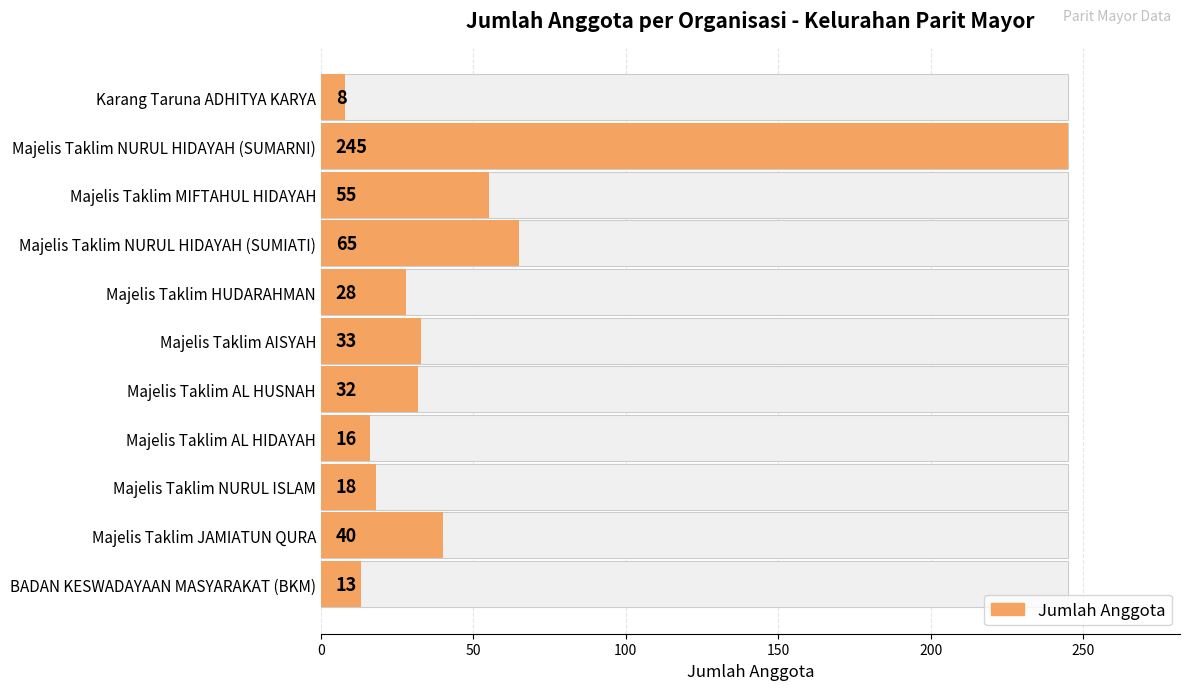

How many series are shown in this chart?

1